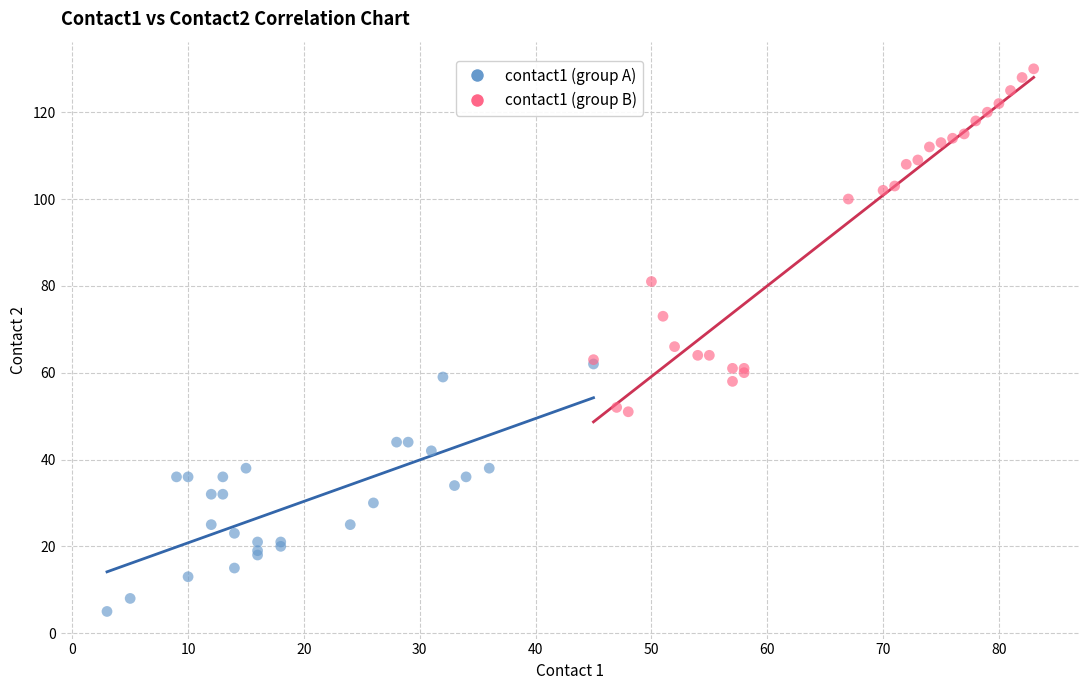

Which series has the widest spread of Y values?

contact1 (group B)